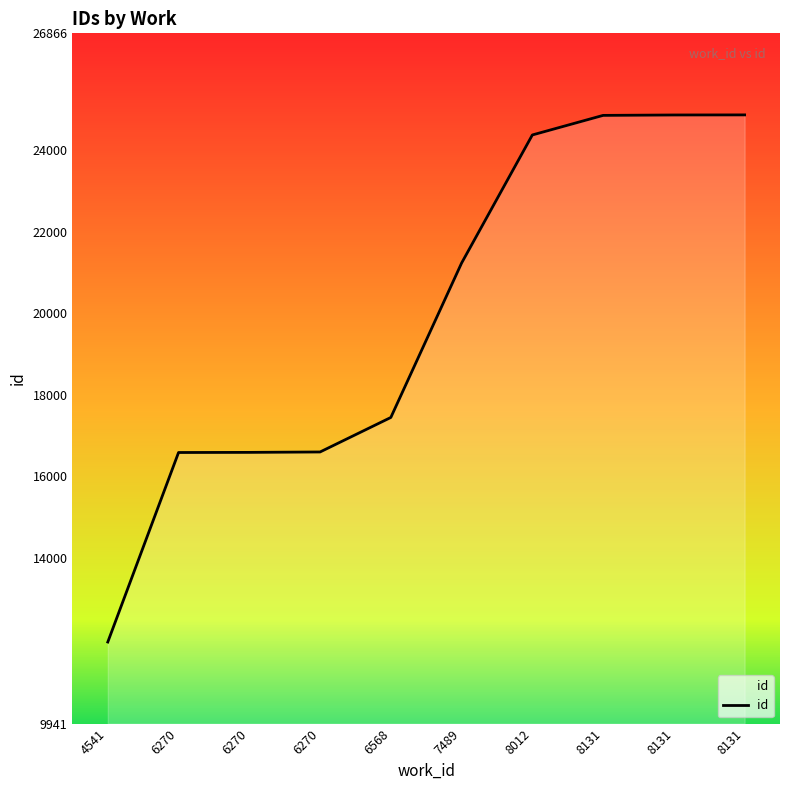

How many lines are shown in the chart?

1